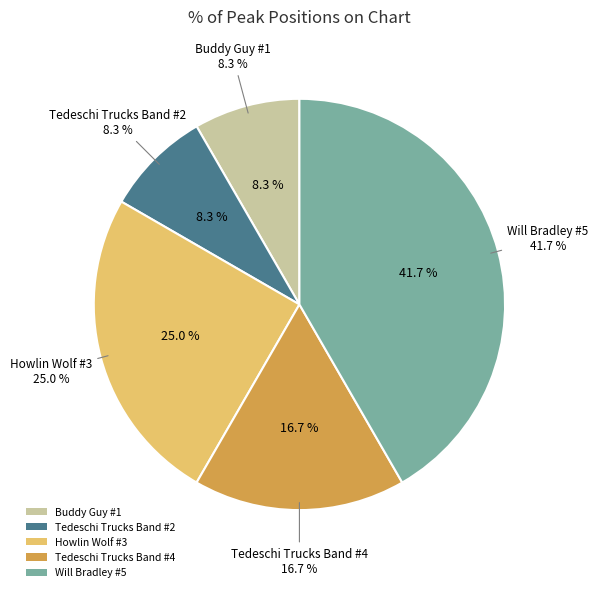

What is the total percentage of Buddy Guy #1 and Howlin Wolf #3?

33.3%